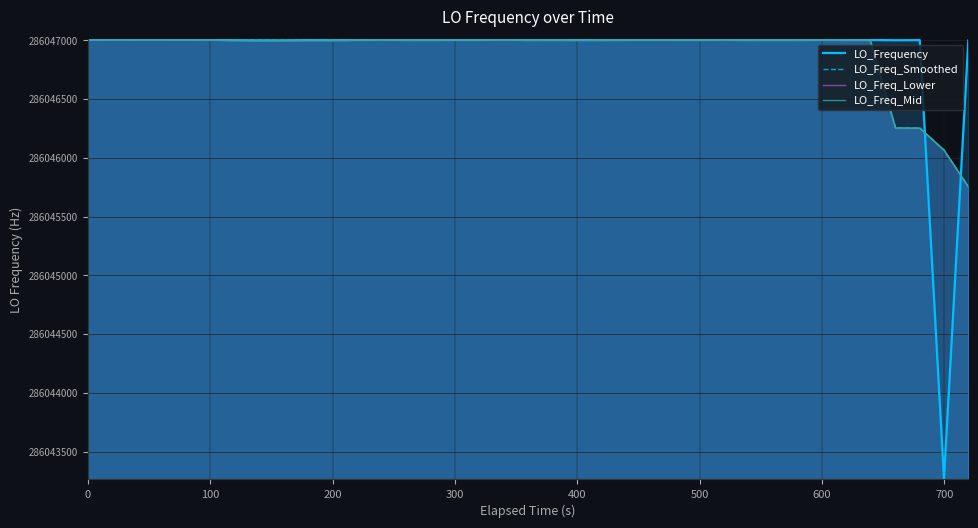

What is the minimum value shown in the chart?

286043264.9